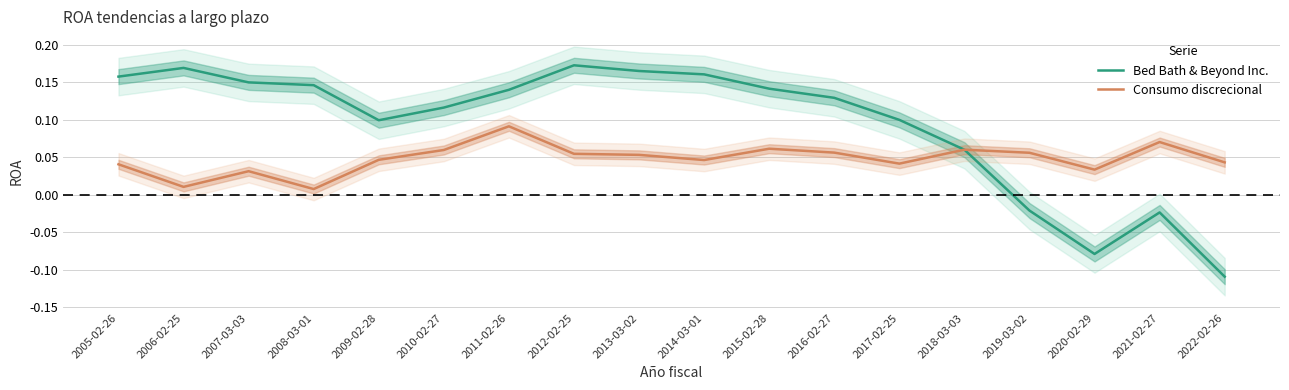

At which label is Bed Bath & Beyond Inc. closest to 0?

2019-03-02